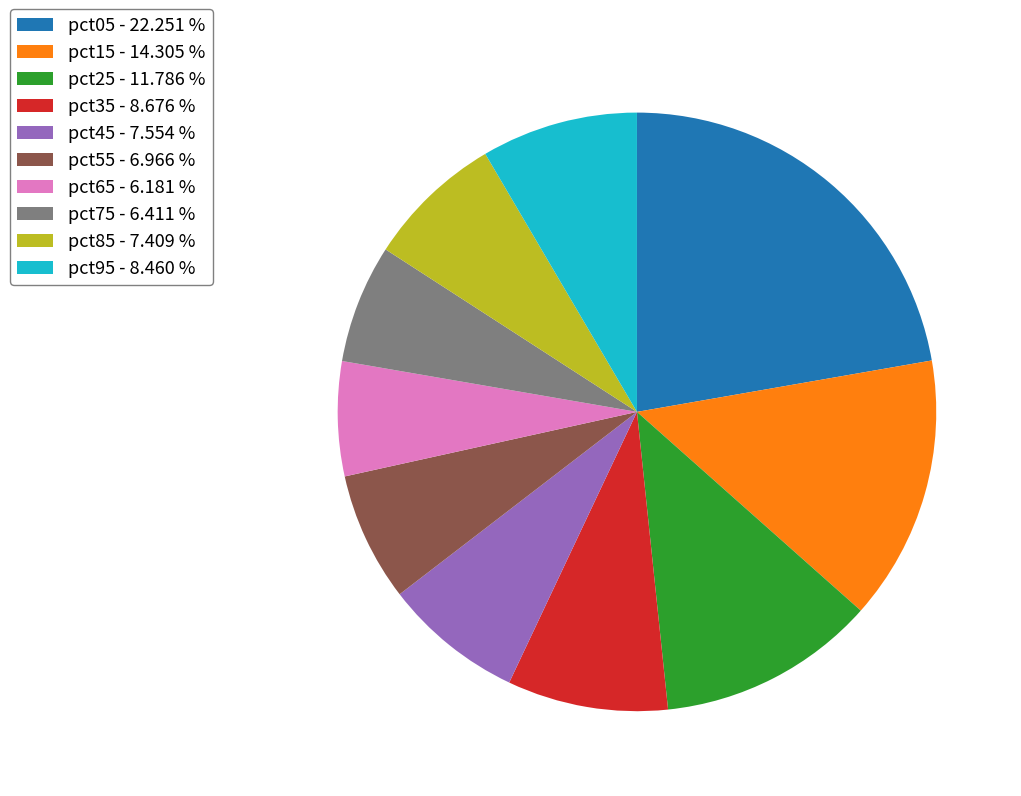

Which category has the biggest portion of the pie?

pct05